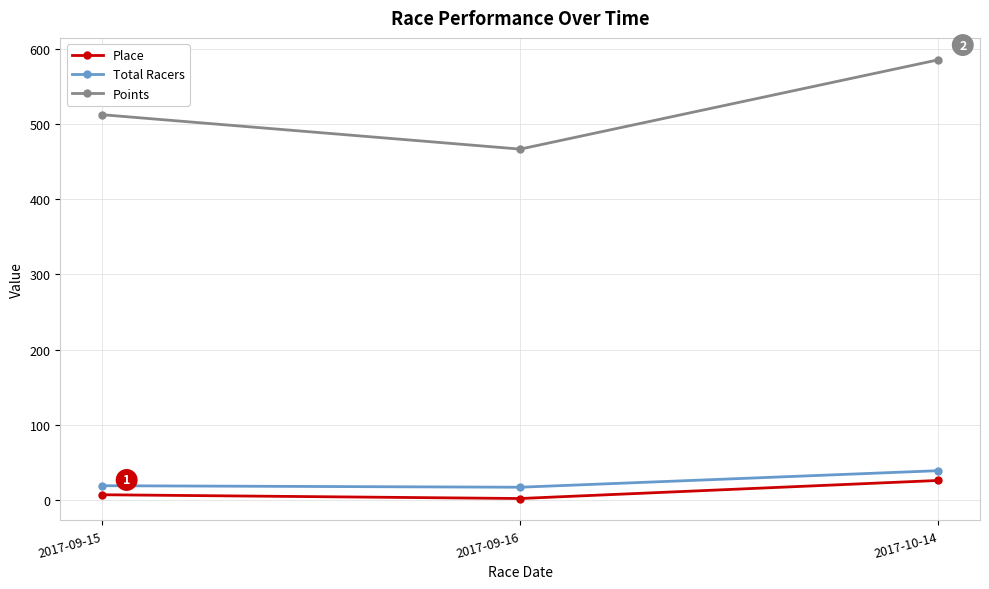

Is it true that Points equals 787.8 at 2017-10-14?

False